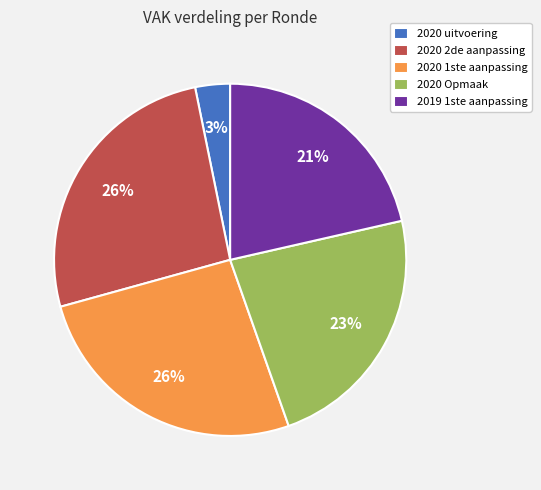

What is the smallest slice in the pie chart?

2020 uitvoering